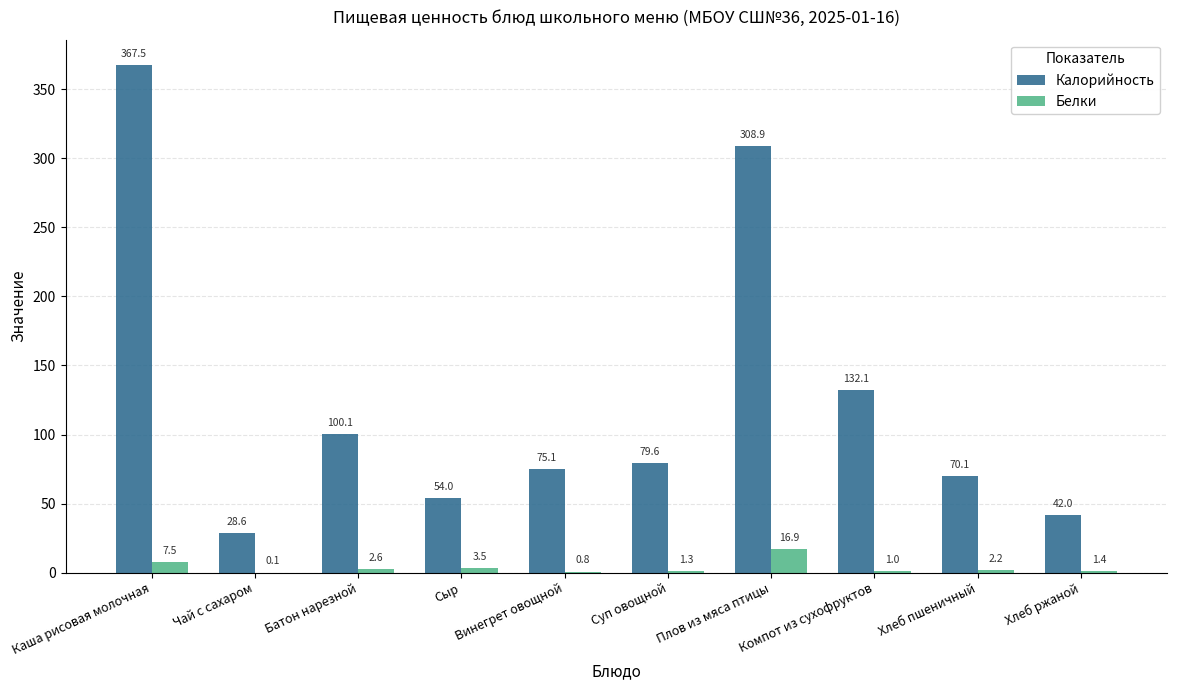

What is the total value across all series at Хлеб пшеничный?

72.4